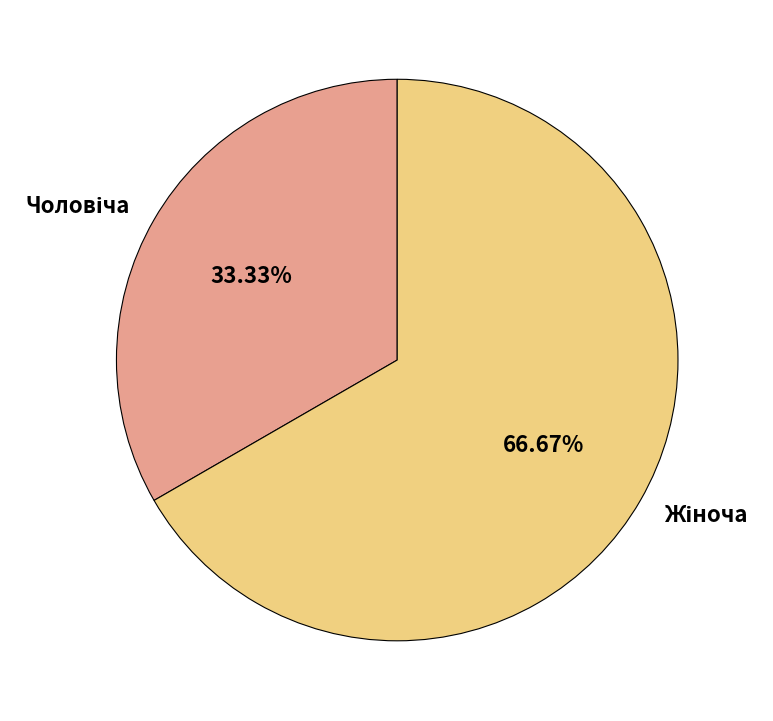

Is there a majority slice in this chart?

Yes